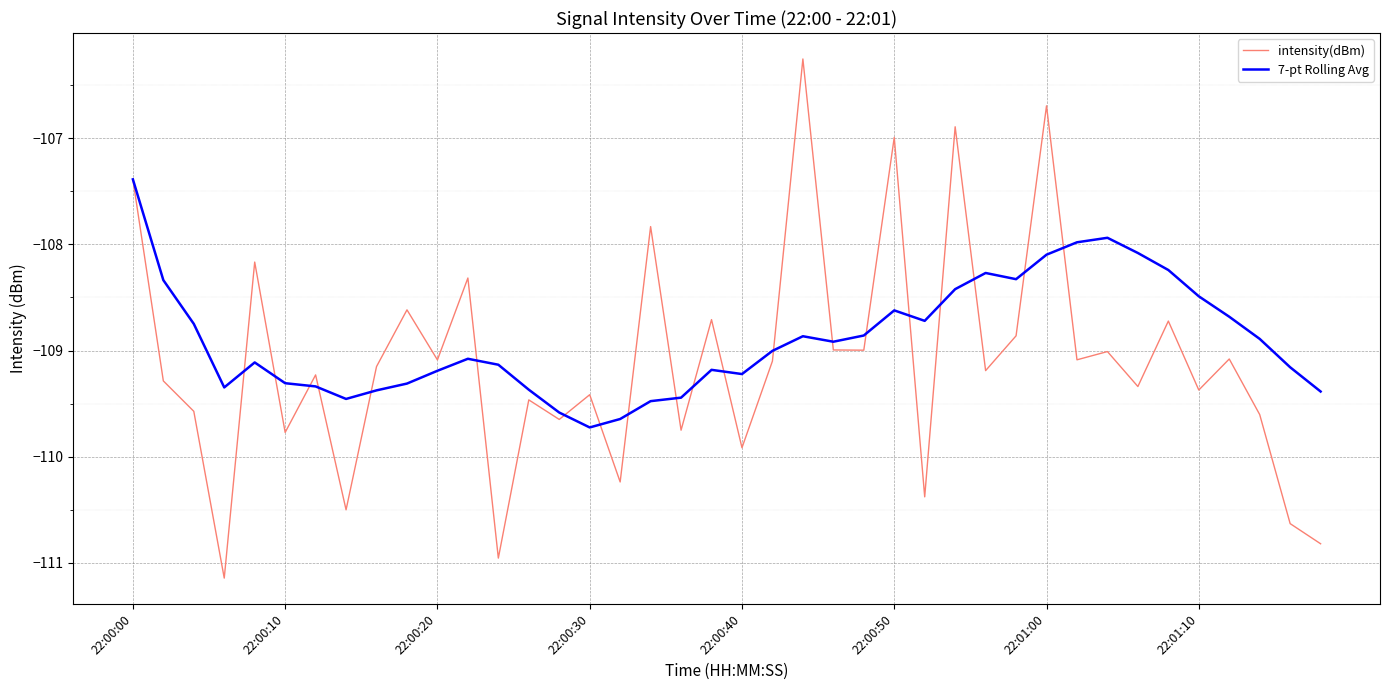

What is the maximum value shown in the chart?

-106.3